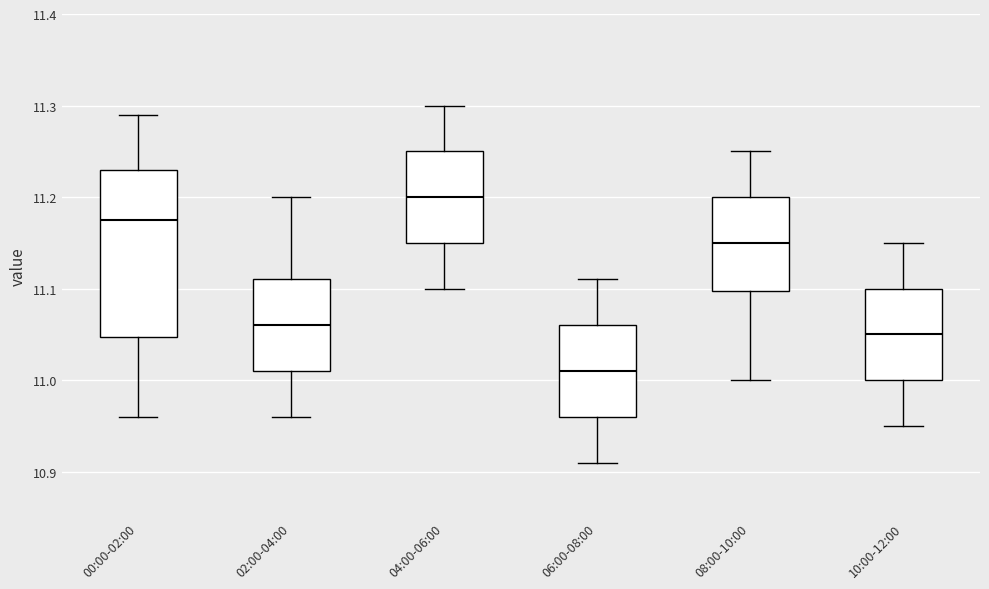

Reading left to right, transcribe this box plot: for each box, give where its median line is, the range the box spans, and where its two whiskers end, as read against the y-axis. The values are not printed on the chart, so give them approximately, as read against the axis.

00:00-02:00: median 11.18, box 11.05 to 11.23, whiskers 10.96 to 11.29
02:00-04:00: median 11.06, box 11.01 to 11.11, whiskers 10.96 to 11.20
04:00-06:00: median 11.20, box 11.15 to 11.25, whiskers 11.10 to 11.30
06:00-08:00: median 11.01, box 10.96 to 11.06, whiskers 10.91 to 11.11
08:00-10:00: median 11.15, box 11.10 to 11.20, whiskers 11.00 to 11.25
10:00-12:00: median 11.05, box 11.00 to 11.10, whiskers 10.95 to 11.15